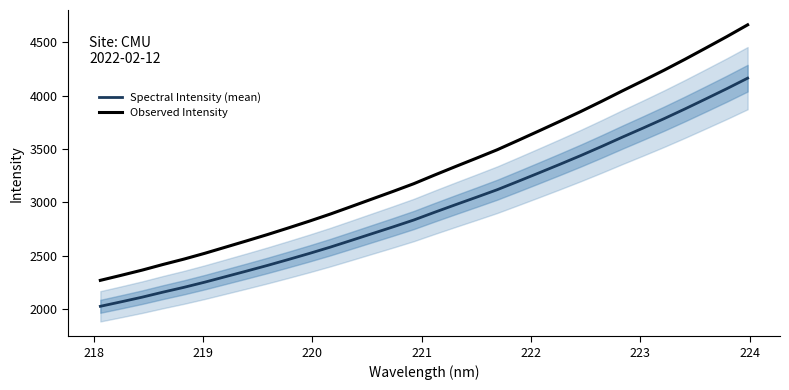

True or false: Observed Intensity and Spectral Intensity (mean) cross at least once.

False